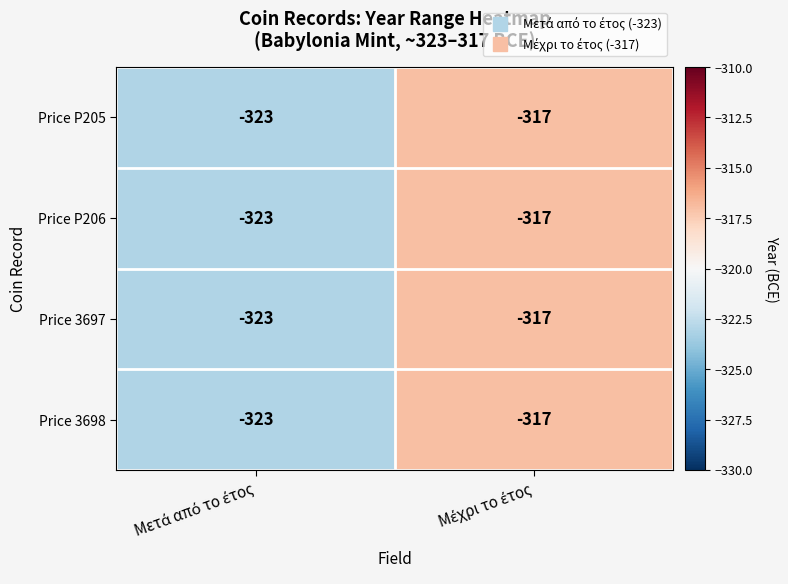

What is the maximum value for Price P206?

-317